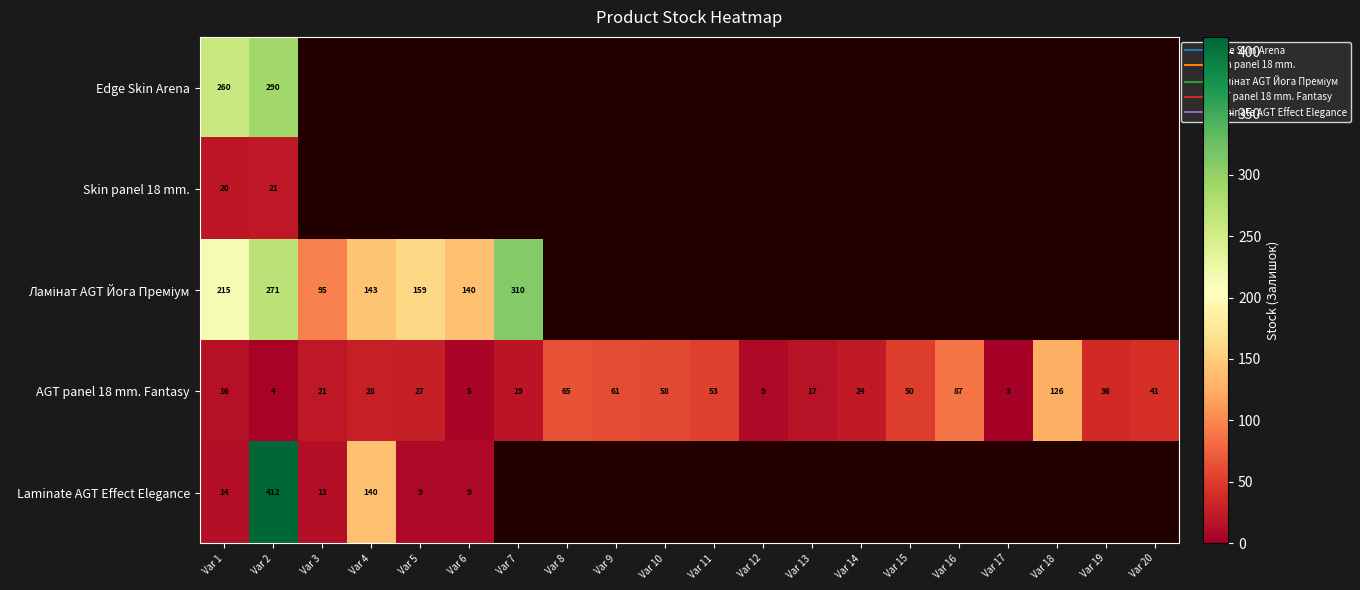

Between Var 2 and Var 8, which series saw the biggest shift?

AGT panel 18 mm. Fantasy